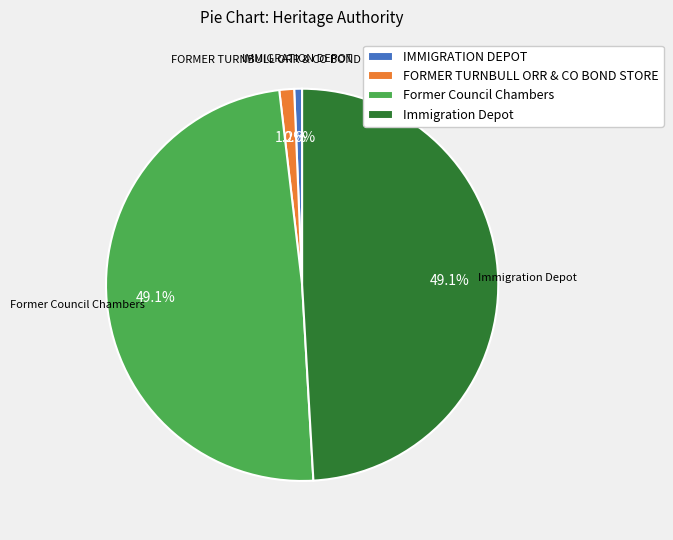

What percentage is NOT represented by FORMER TURNBULL ORR & CO BOND STORE?

98.8%